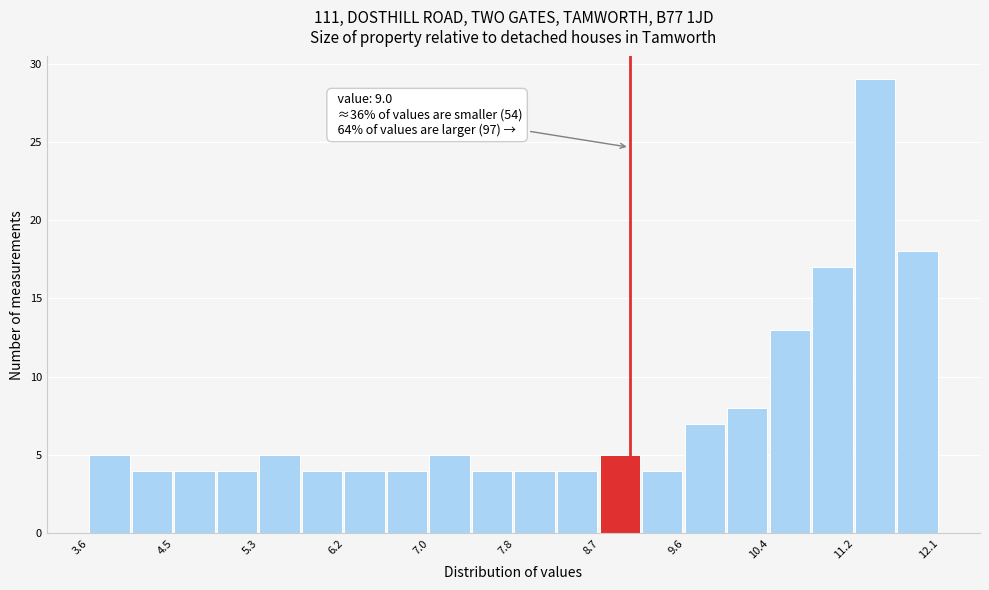

Over which range of the x-axis is the bar tallest?

11.3 to 11.7